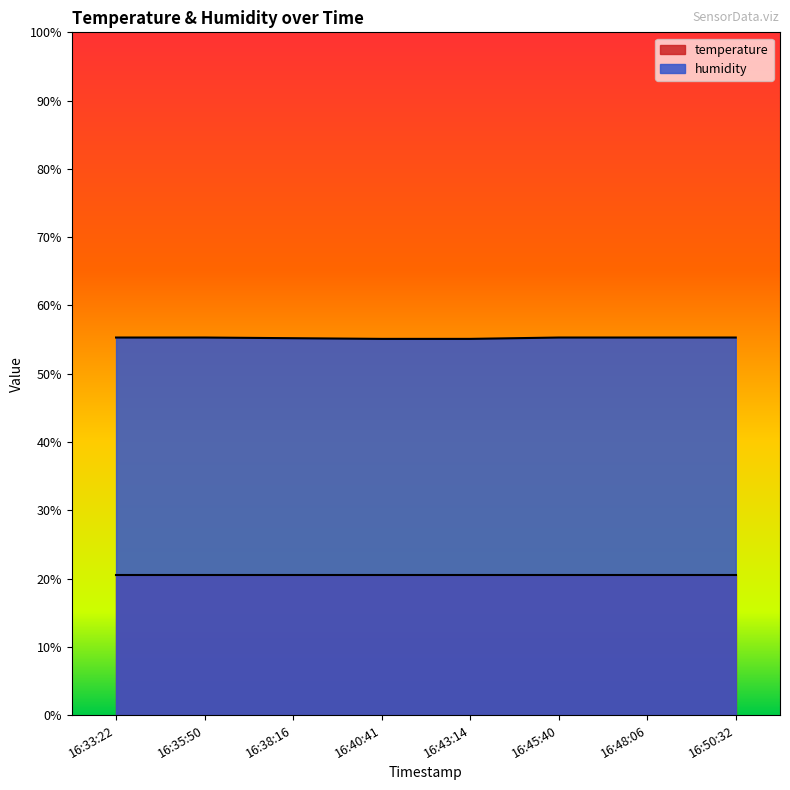

What is the difference between the values at 16:38:16 and 16:43:14?

0.1